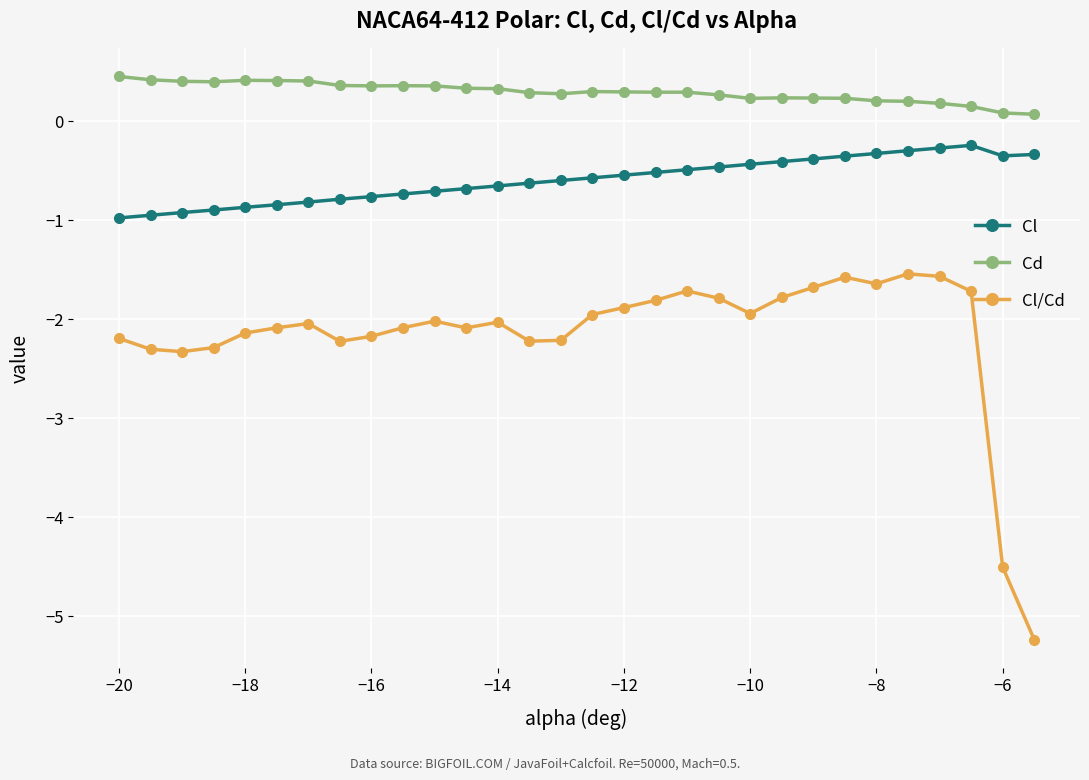

Which series has the largest total across all categories?

Cd